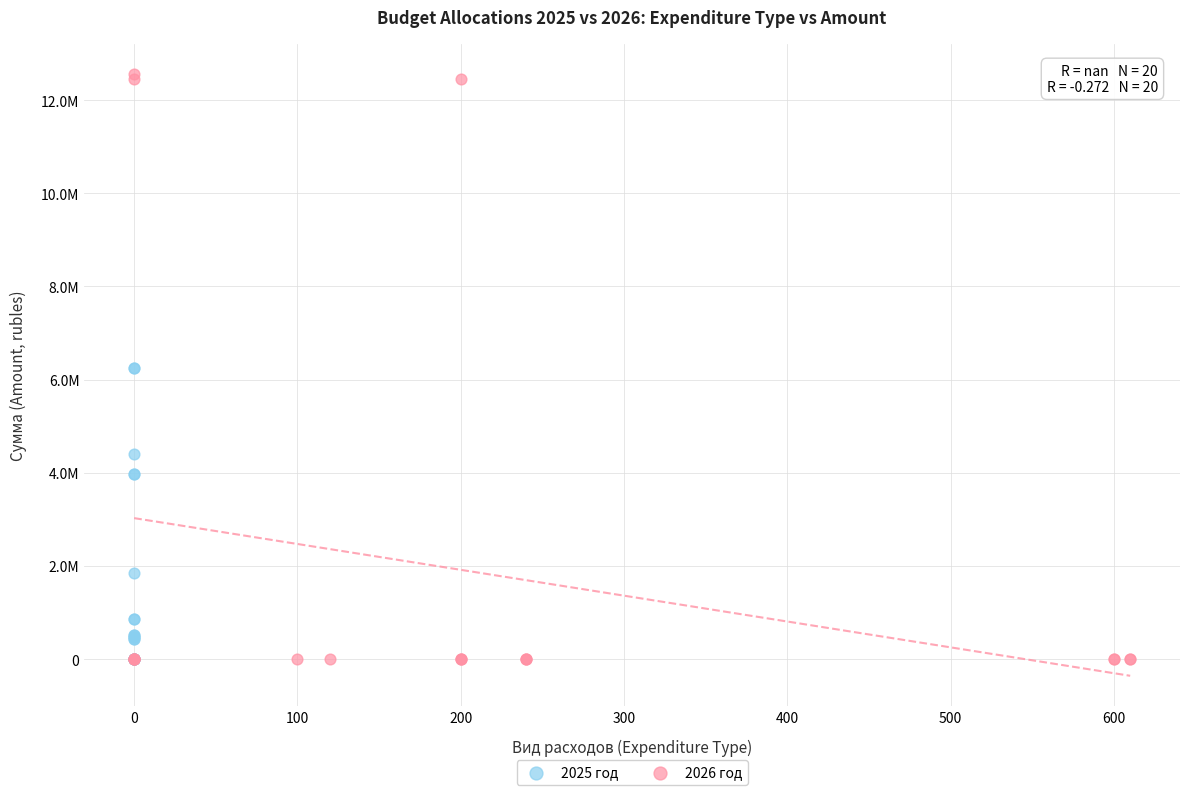

What are all the series names shown in the legend?

2025 год, 2026 год